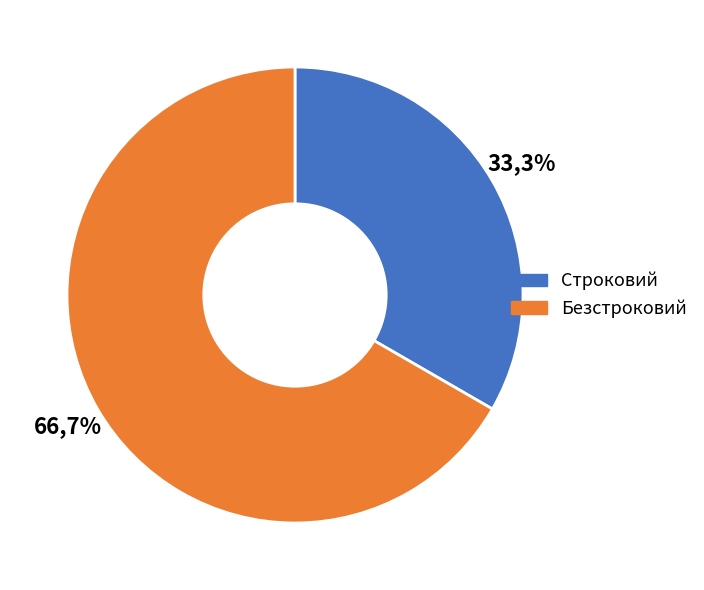

What portion of the pie excludes Безстроковий?

33.3%